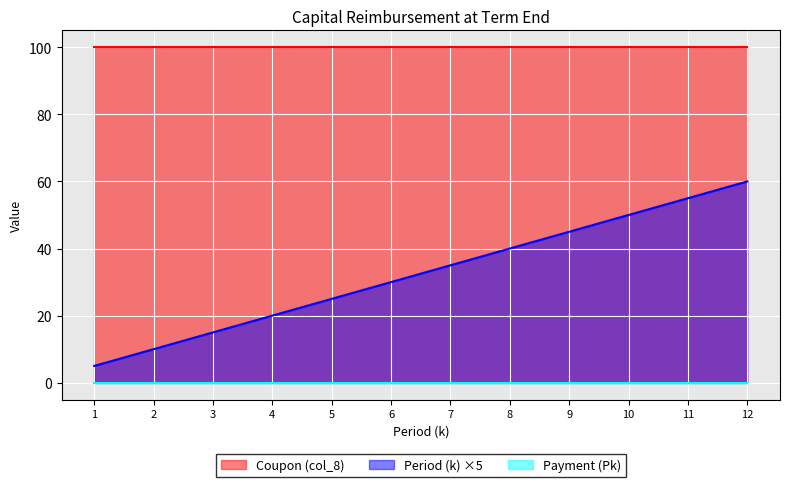

True or false: Period (k) and Coupon (col_8) intersect in this chart.

False